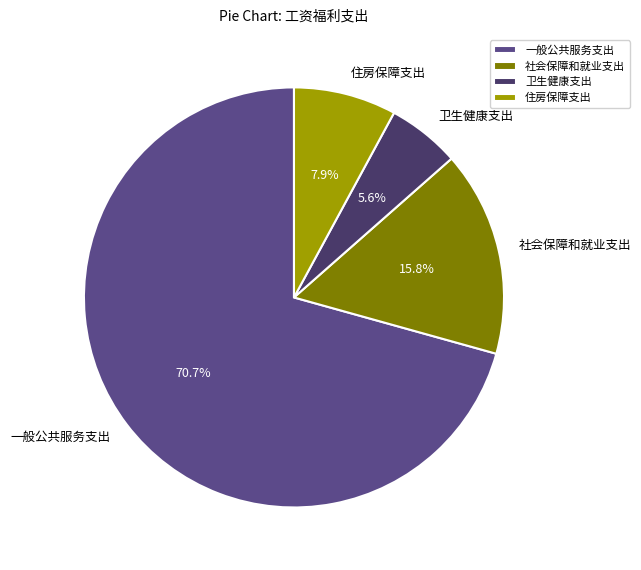

Between 社会保障和就业支出 and 住房保障支出, which is larger?

社会保障和就业支出